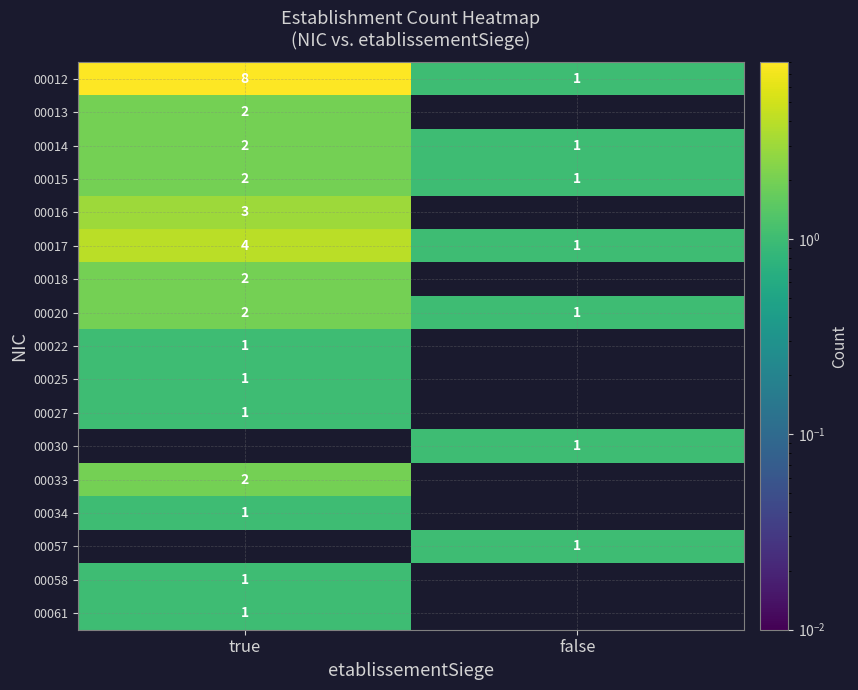

Which category has the highest value in the 00020 series?

true